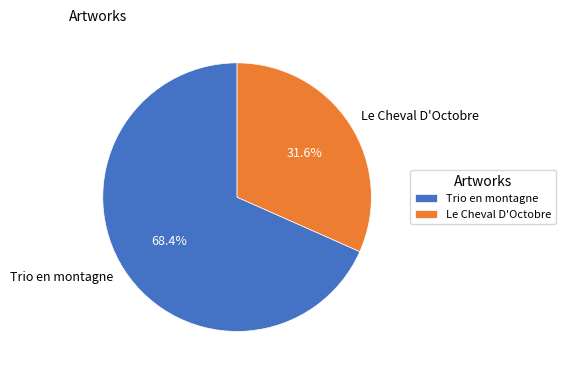

How many slices are in this pie chart?

2